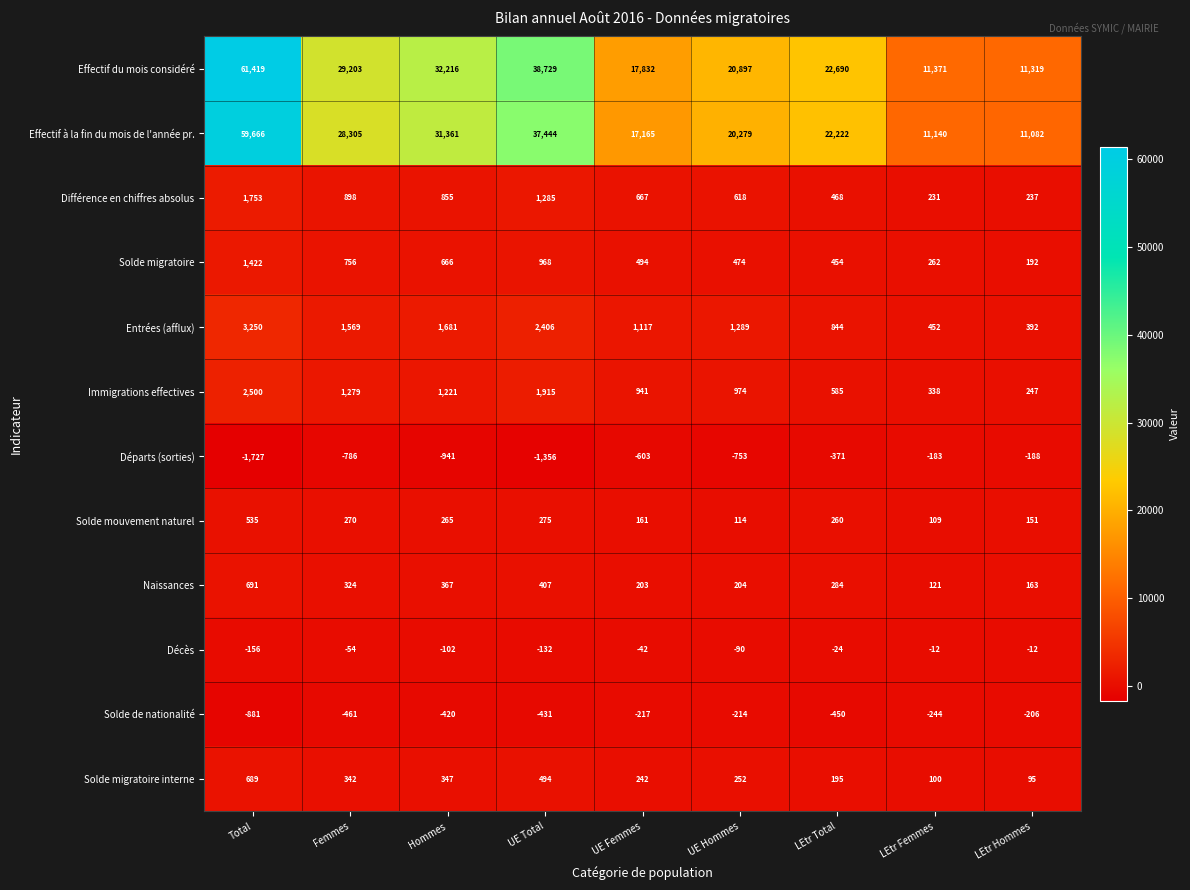

What is the difference between the highest and lowest values at LEtr Femmes?

11615